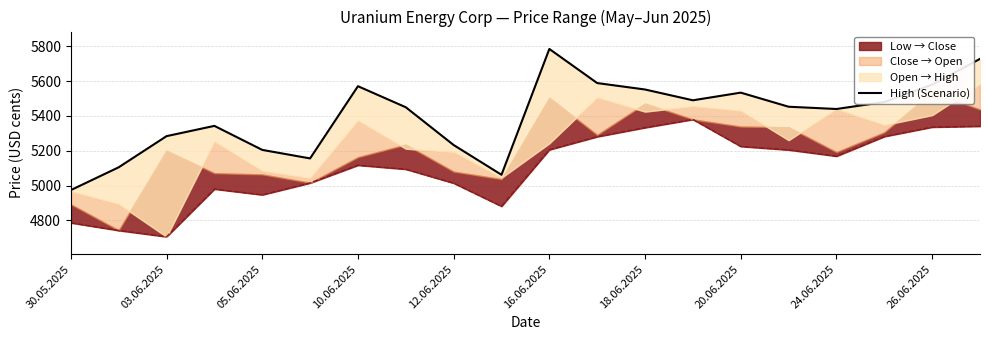

At which category does the chart reach its peak across all series?

16.06.2025